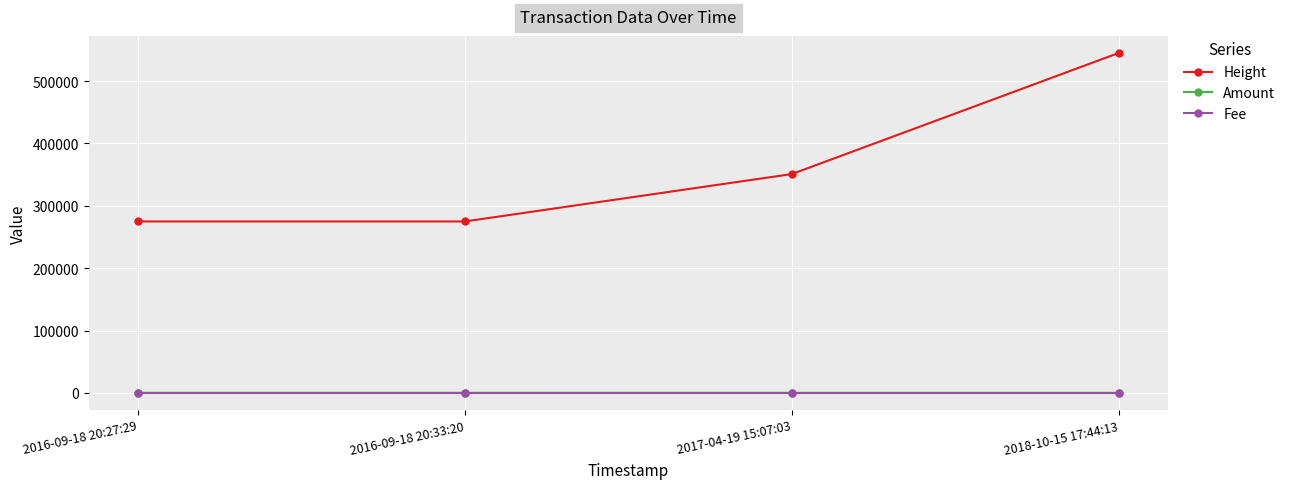

What is the label of the 4th point from the left?

2018-10-15 17:44:13